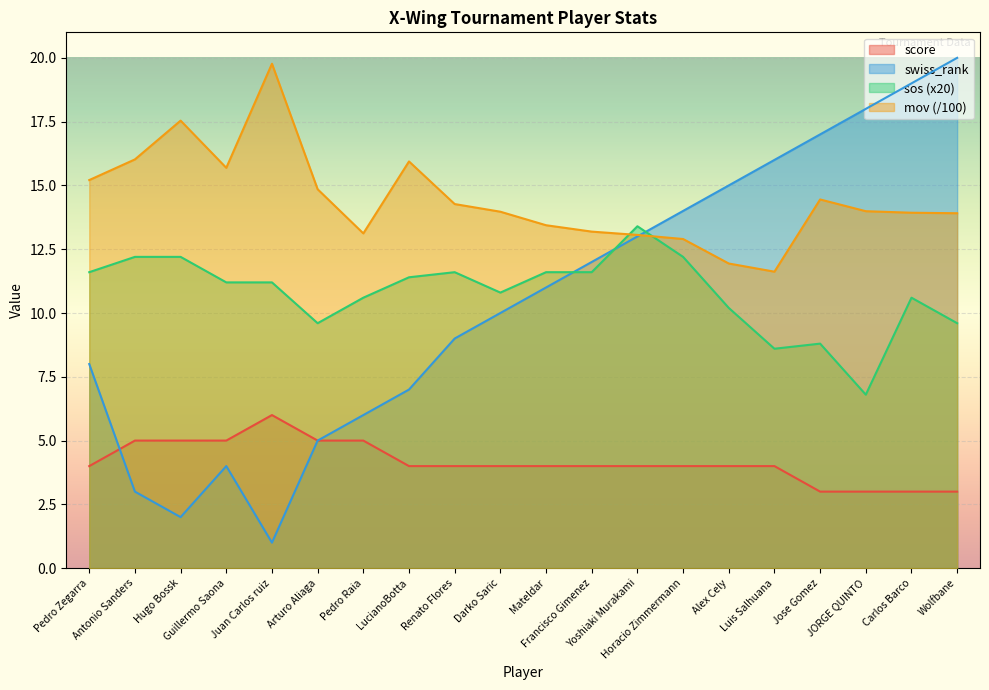

What is the total value across all series at Arturo Aliaga?

34.5